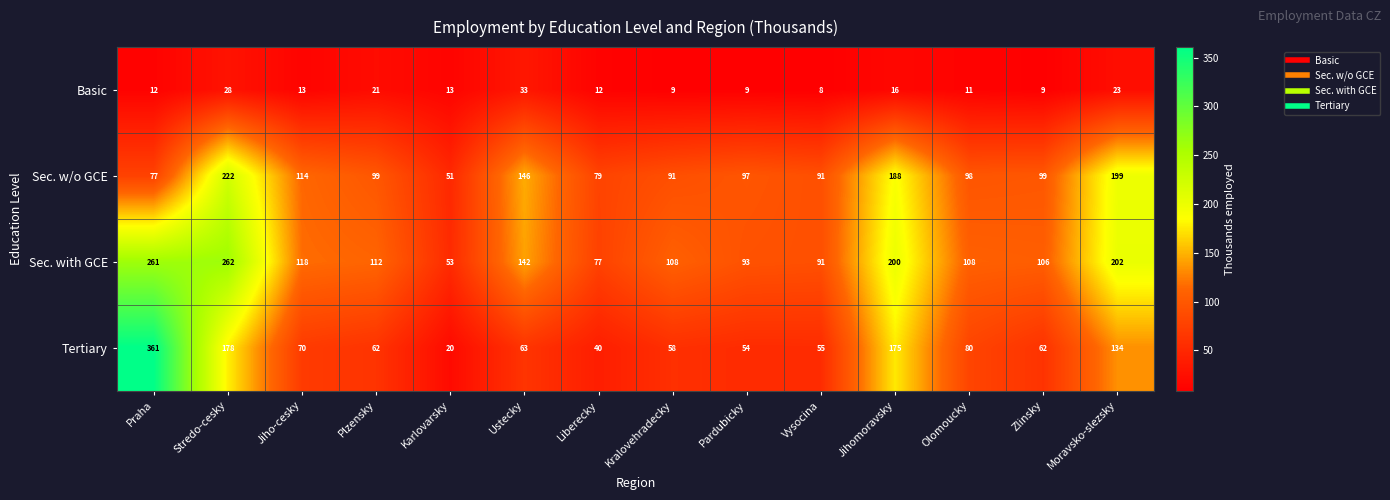

What is the difference between the highest and lowest values at Stredo-cesky?

234